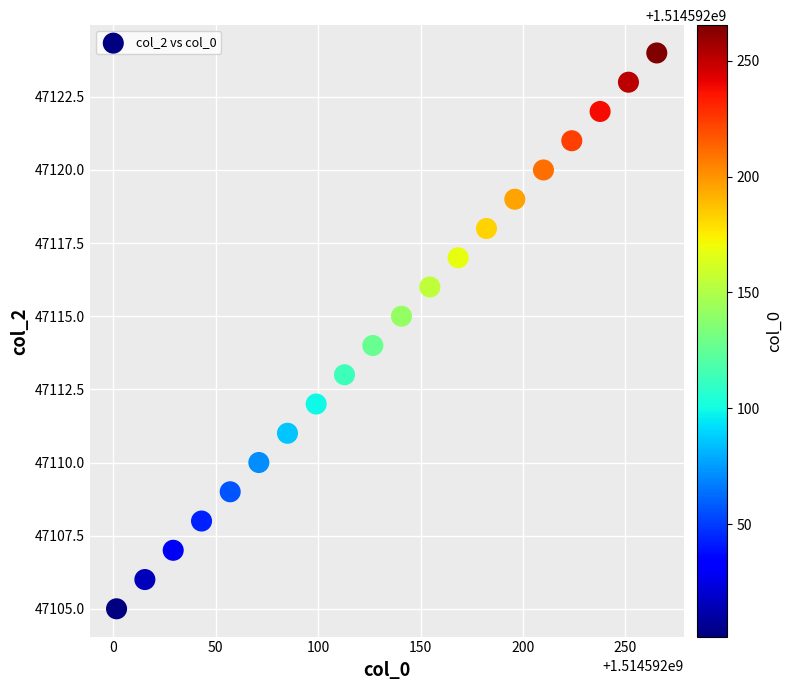

What is the range of Y values (max minus min)?

19